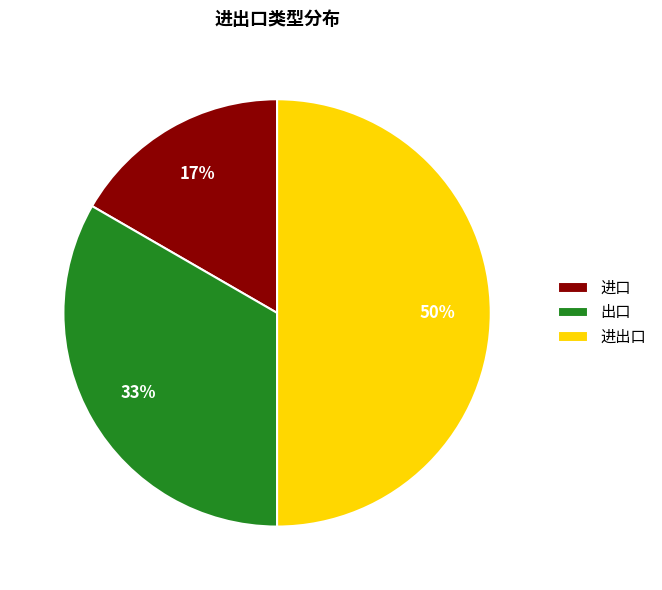

Which category has the biggest portion of the pie?

进出口